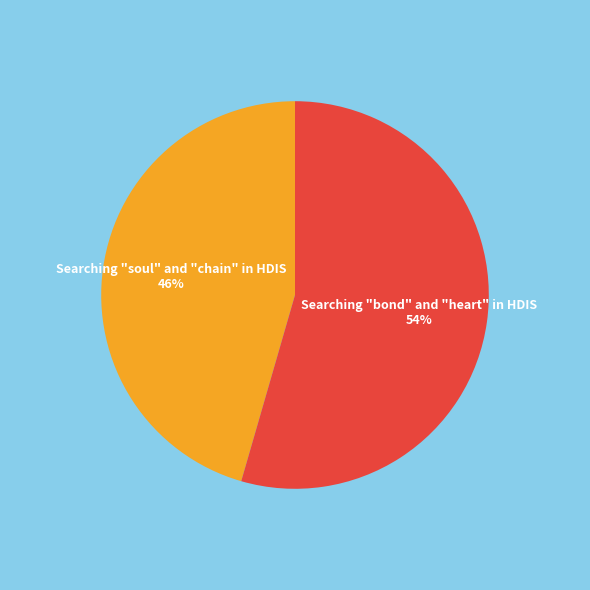

To the nearest percent, what is the average slice percentage?

50%